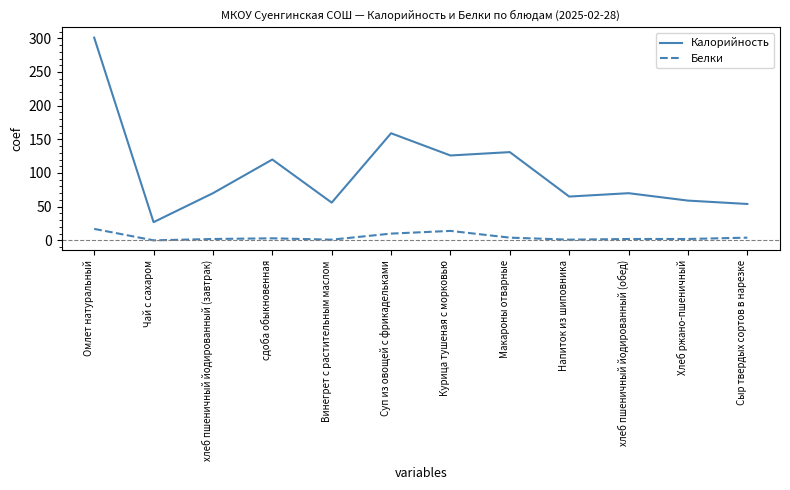

Where is Калорийность nearest to the value 164?

Суп из овощей с фрикадельками